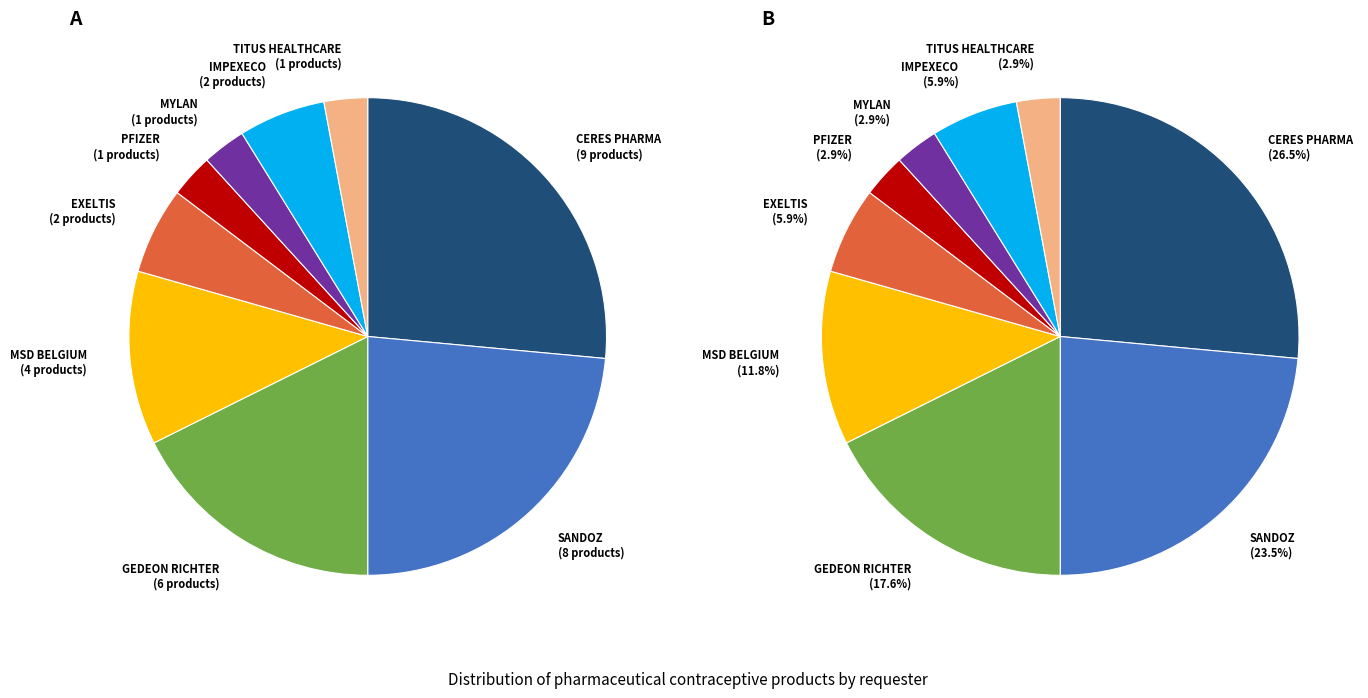

True or false: GEDEON RICHTER accounts for 8% of the total.

False